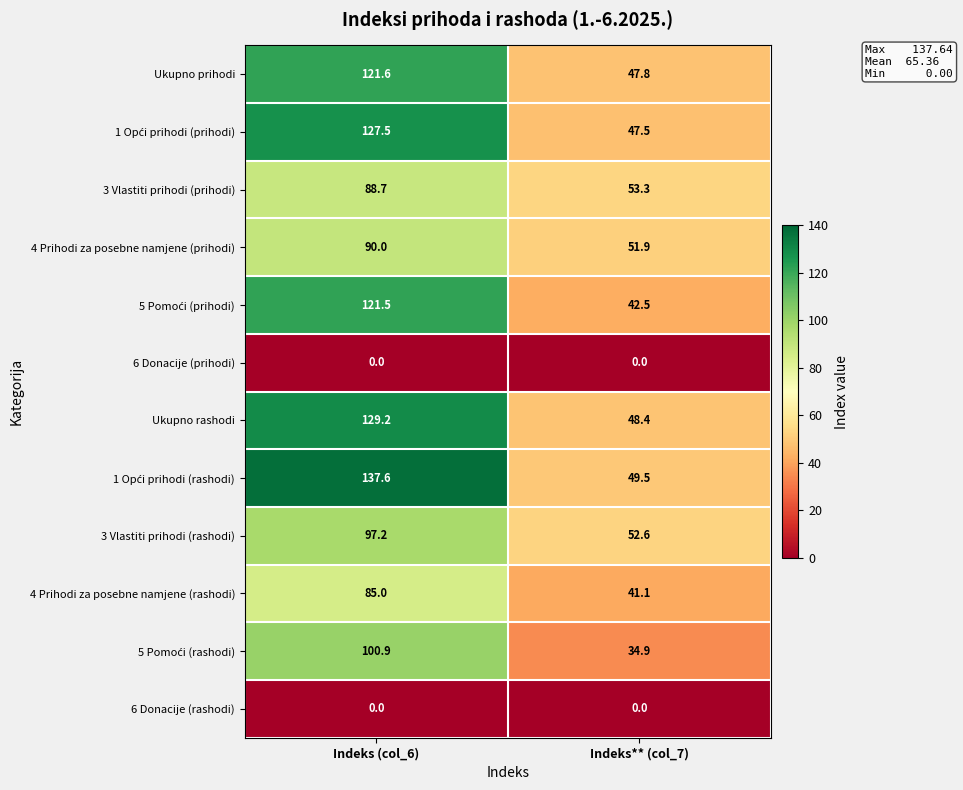

Rank the categories by 4 Prihodi za posebne namjene (prihodi) value from lowest to highest.

Indeks** (col_7), Indeks (col_6)